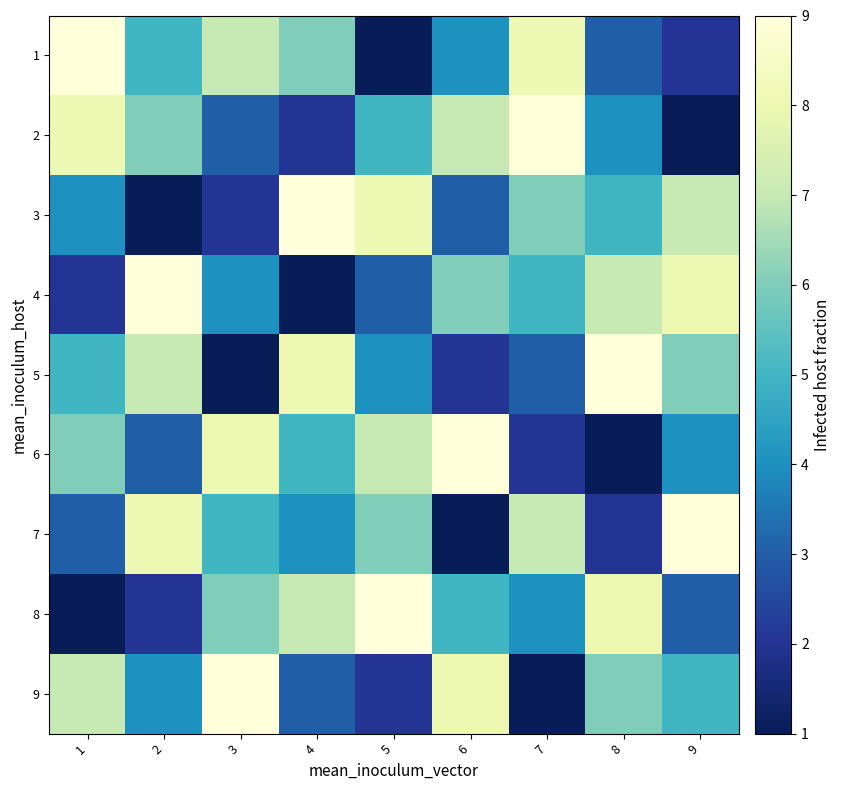

What is the spread (max minus min) of values at 5?

8